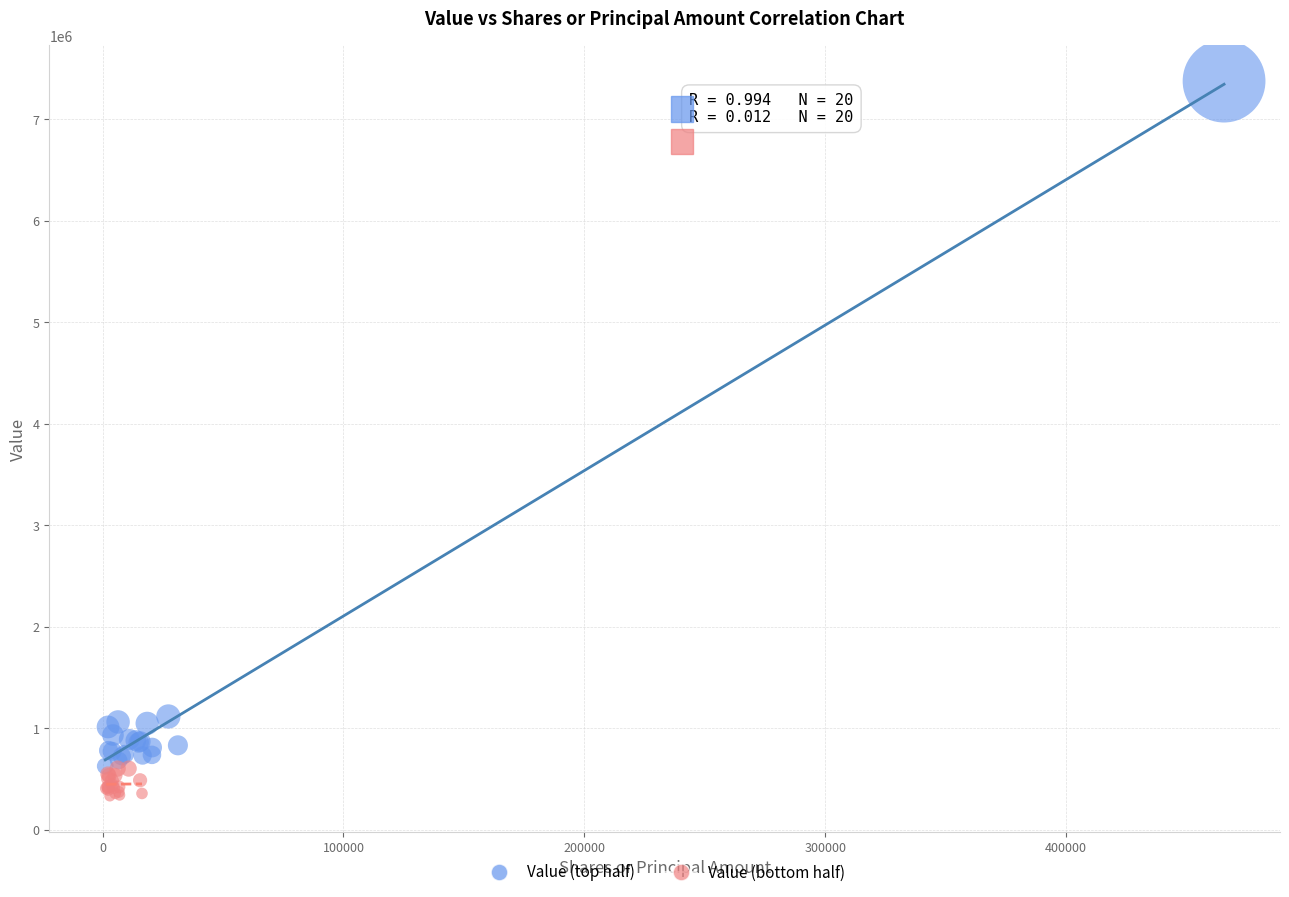

What are all the series names shown in the legend?

Value (top half), Value (bottom half)